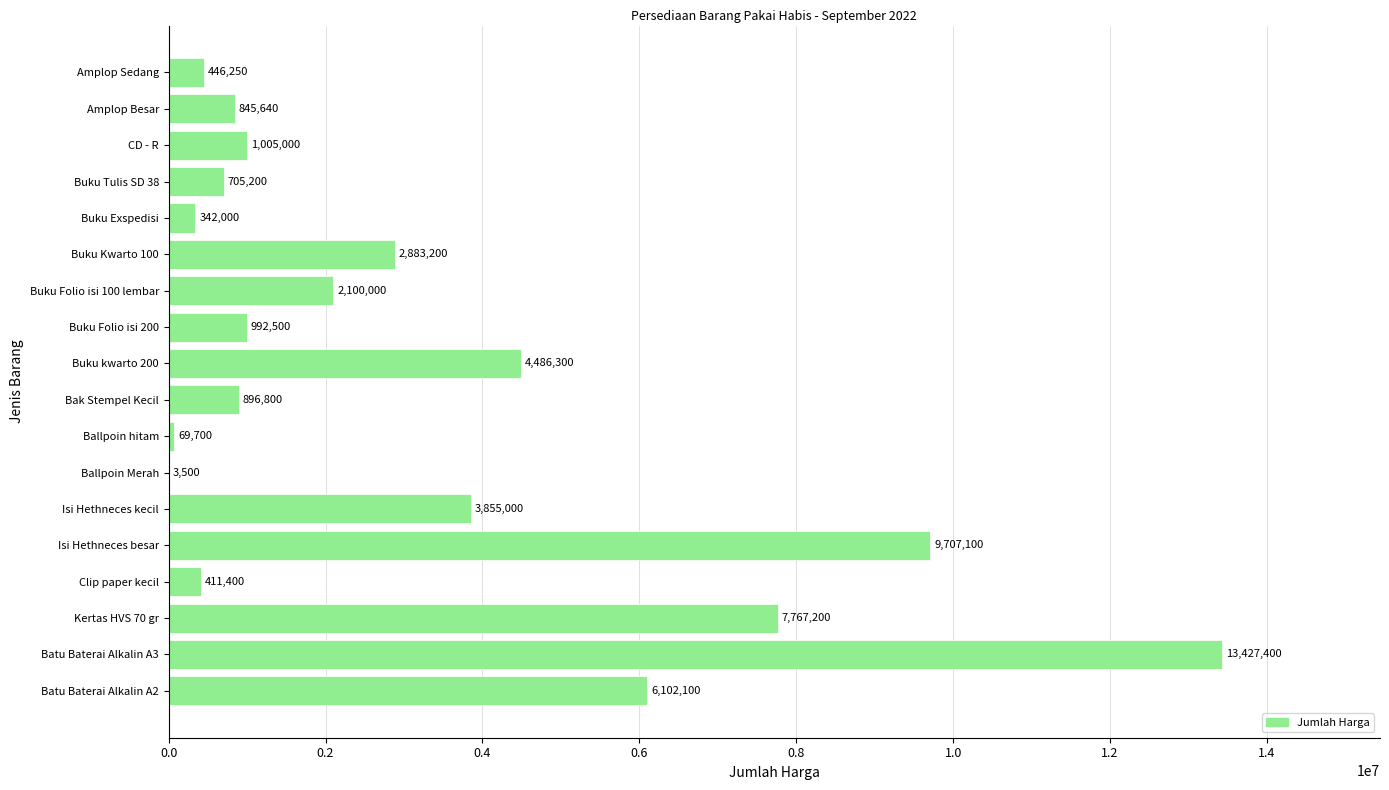

What is the ratio of the value at Batu Baterai Alkalin A3 to the value at Buku Tulis SD 38?

19.0